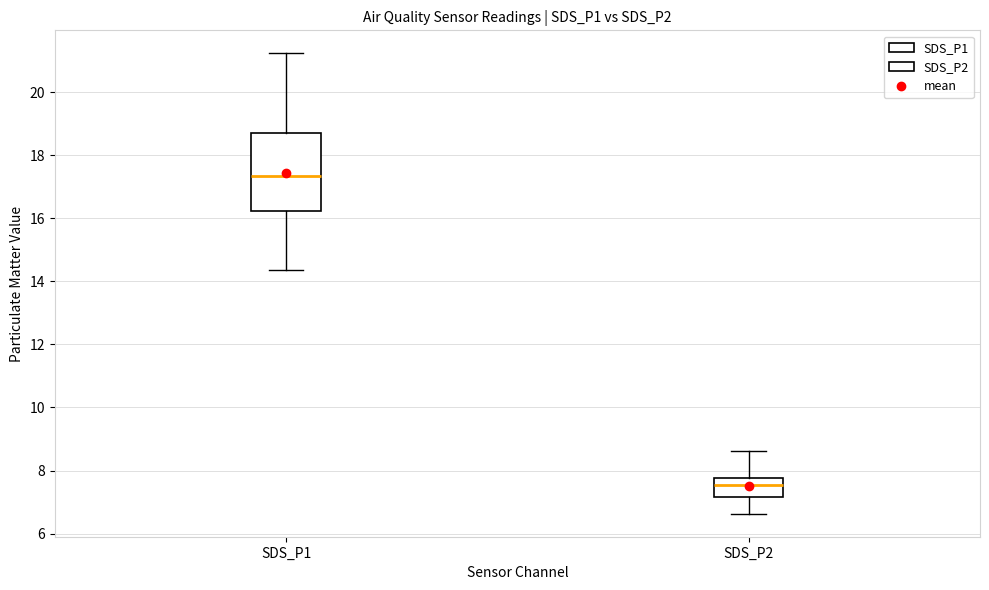

Reading left to right, read every box against the y-axis: the position of its median line, the range the box covers, and the ends of its whiskers. The values are not printed on the chart, so give them approximately, as read against the axis.

SDS_P1: median 17.4, box 16.2 to 18.6, whiskers 14.4 to 21.2
SDS_P2: median 7.6, box 7.2 to 7.8, whiskers 6.6 to 8.6